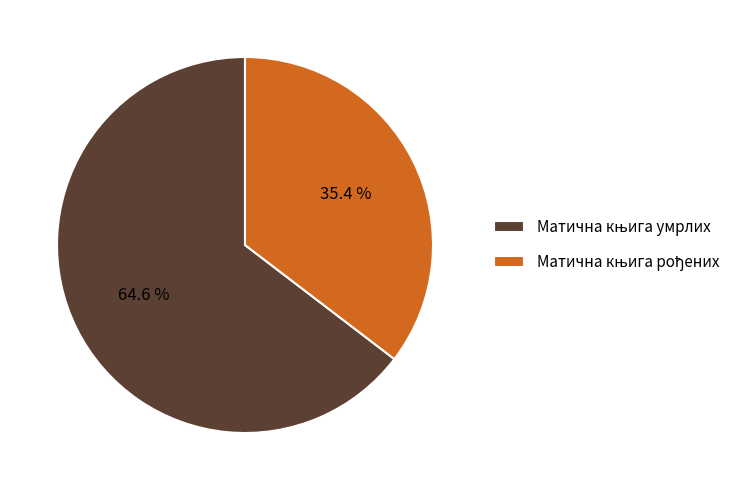

Is there any slice that represents more than half of the pie?

Yes